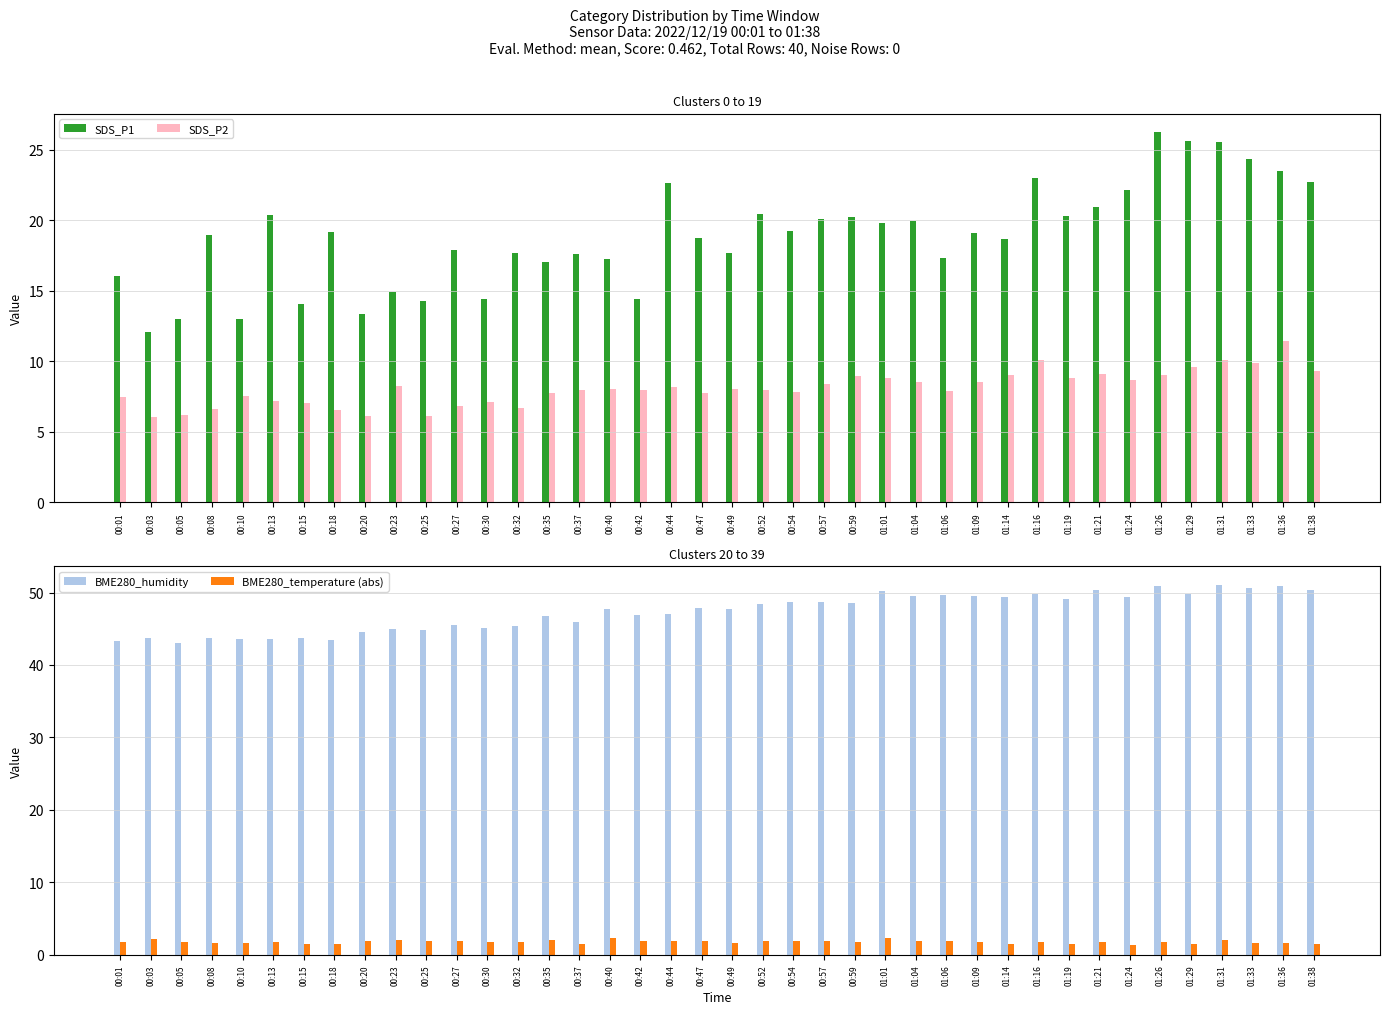

What is the total value across all series at 00:52?

78.7